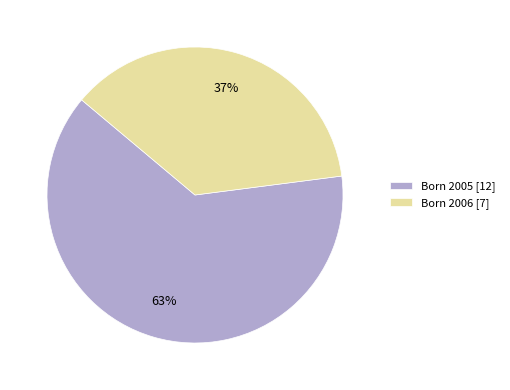

Count the number of slices in the pie.

2